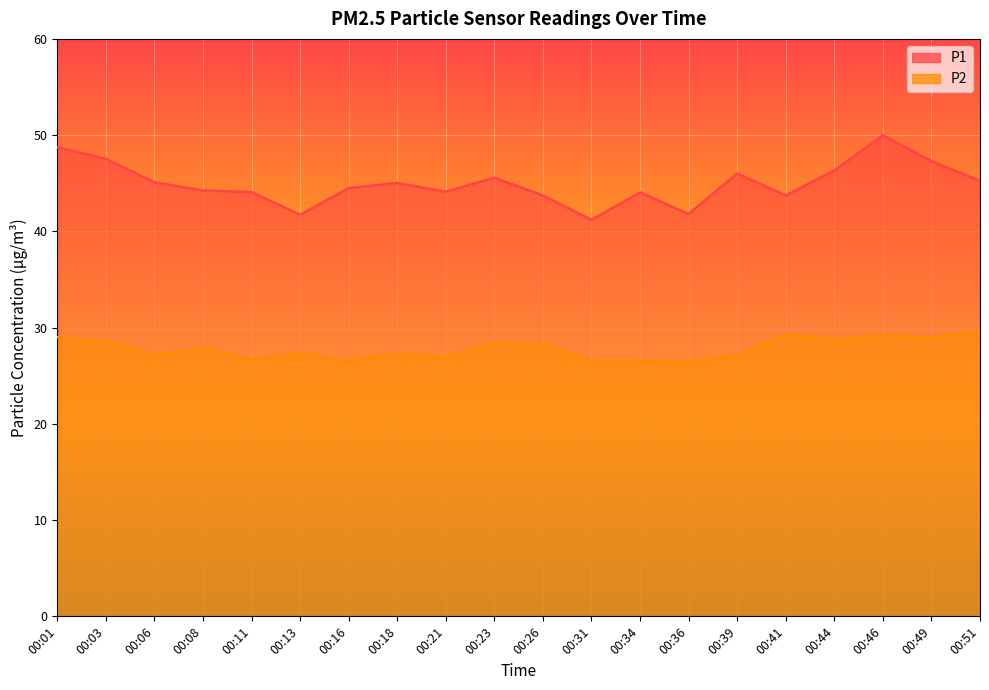

Which has a higher value, 00:13 or 00:23?

00:23